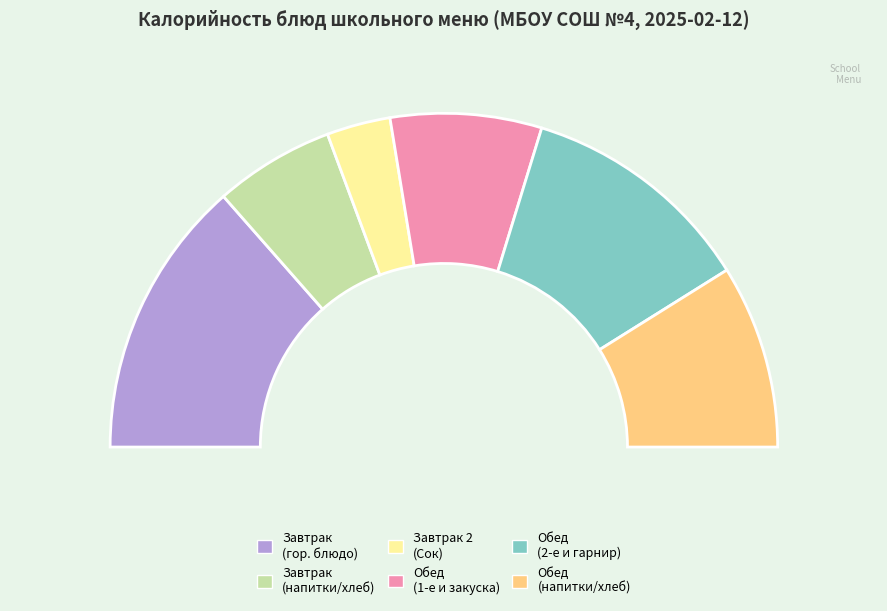

True or false: Котлеты рыбные с кашей accounts for 34% of the total.

False